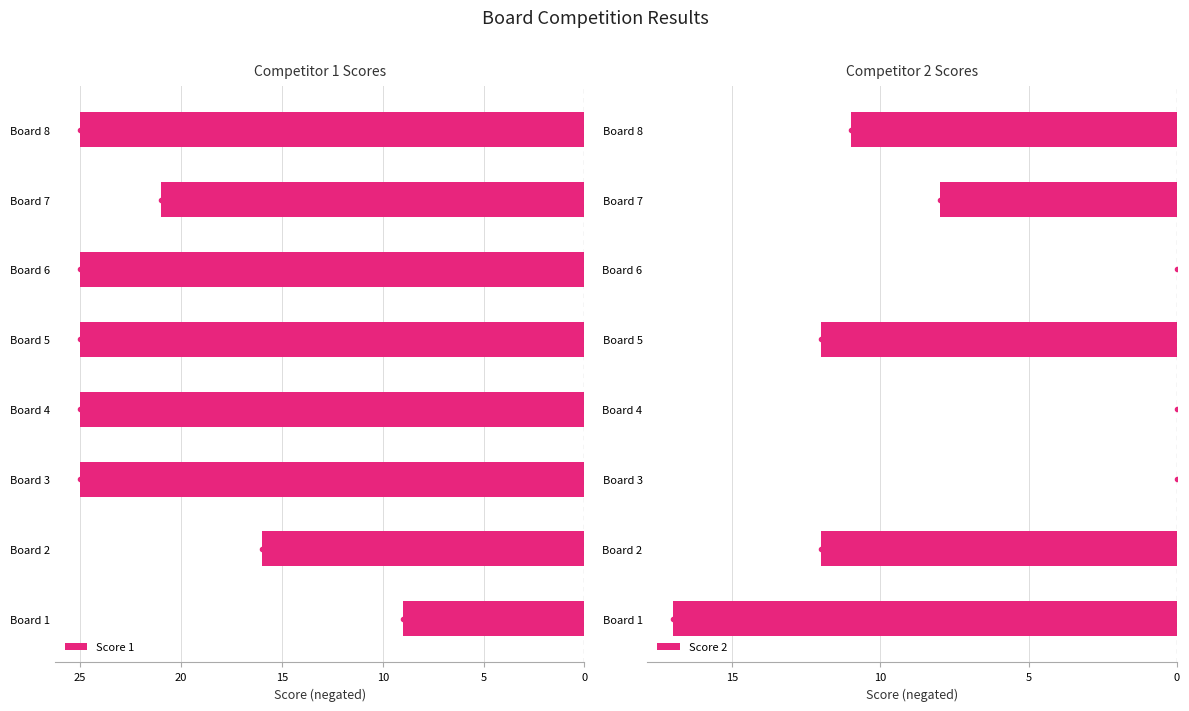

Which has a higher value, Board 5 or Board 4?

Board 5